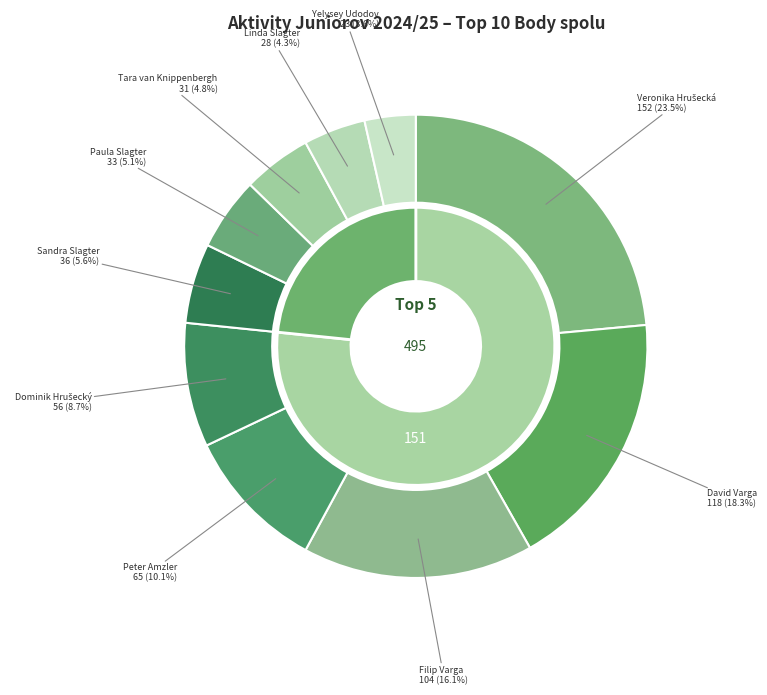

Rank the categories by value from highest to lowest.

Veronika Hrušecká, David Varga, Filip Varga, Peter Amzler, Dominik Hrušecký, Sandra Slagter, Paula Slagter, Tara van Knippenbergh, Linda Slagter, Yelysey Udodov